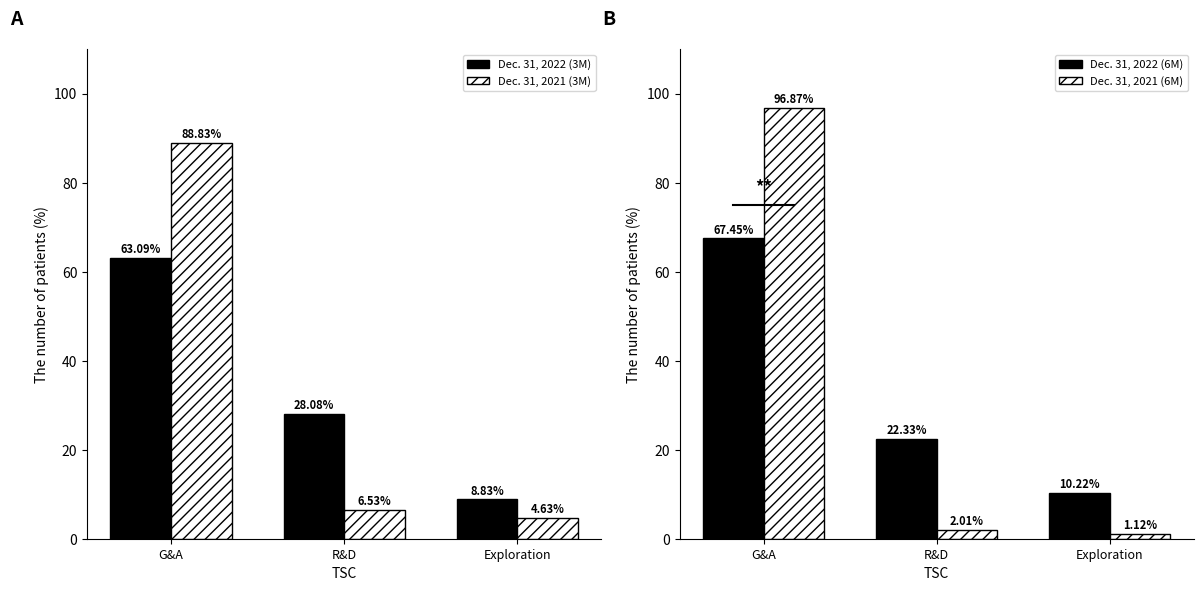

What is the approximate value of Dec. 31, 2022 (3M) at G&A?

63.1